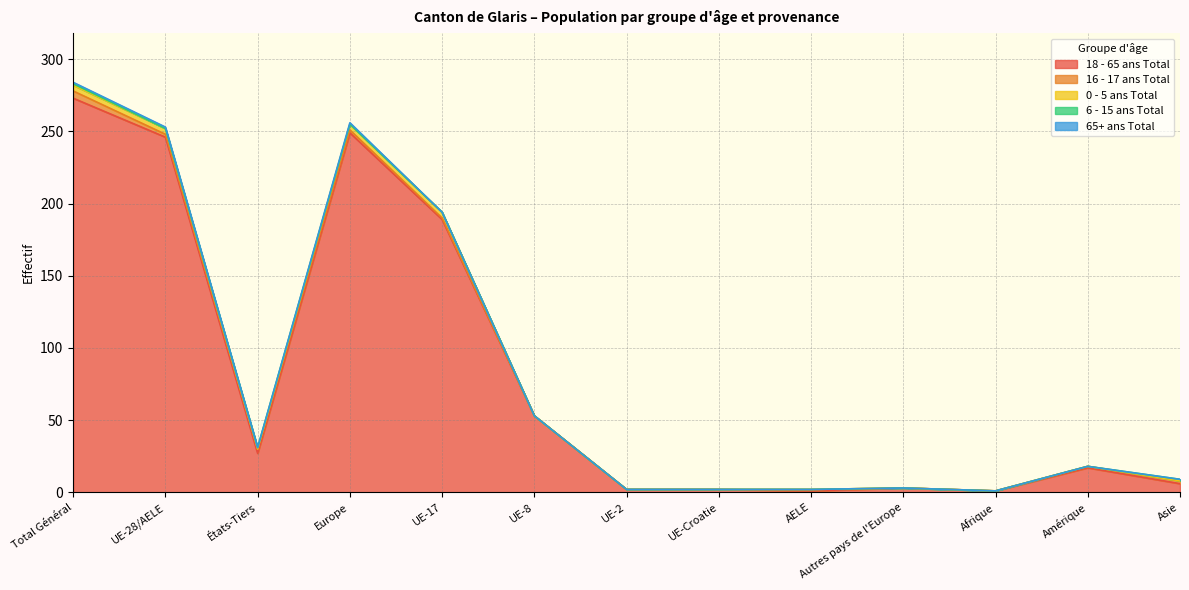

At which category is the sum across all series the highest?

Total Général